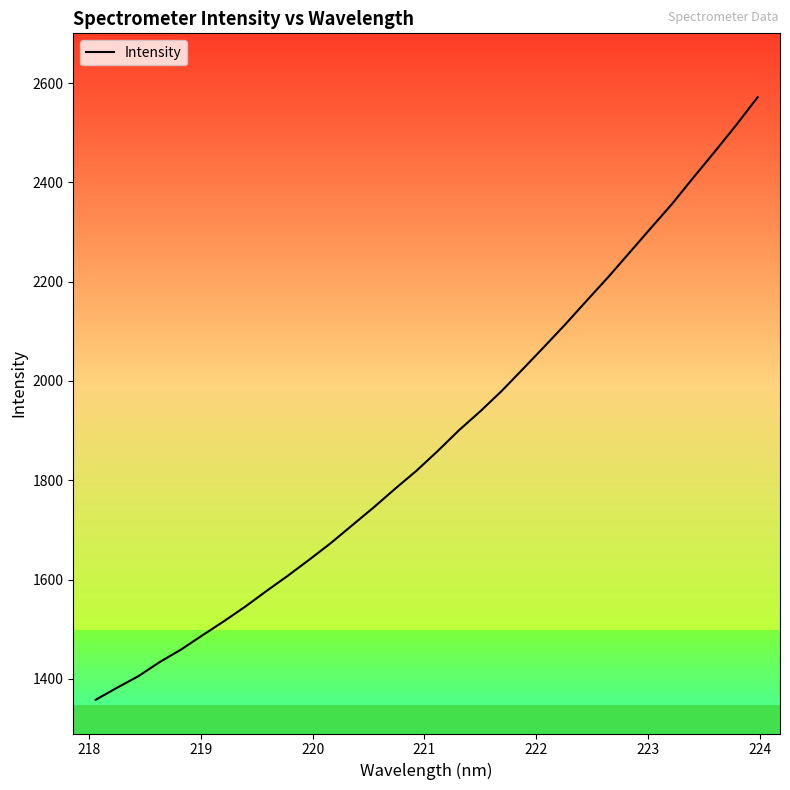

What is the greatest value displayed?

2571.7